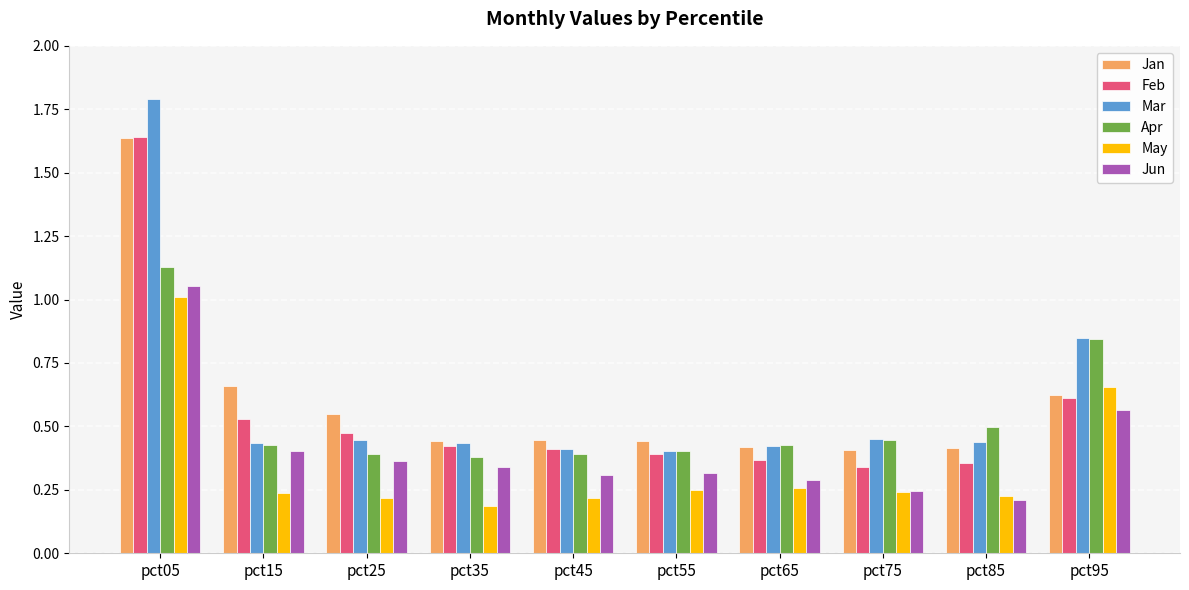

True or false: Feb has a value of 0.3 at pct75.

True